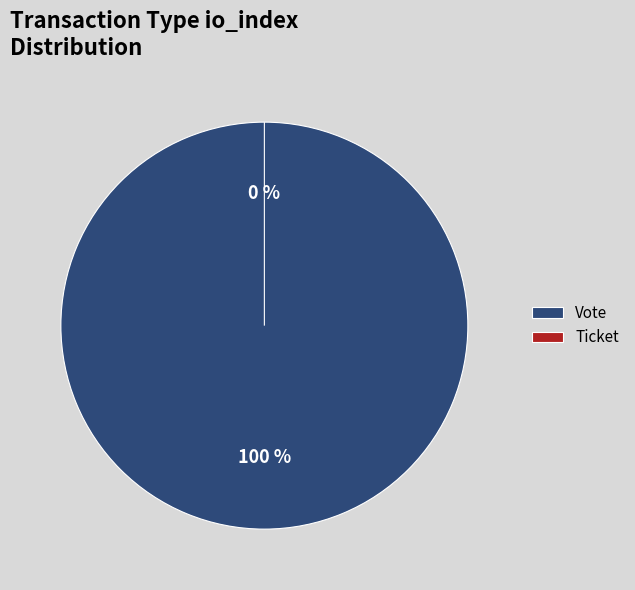

How many segments does this pie chart have?

2